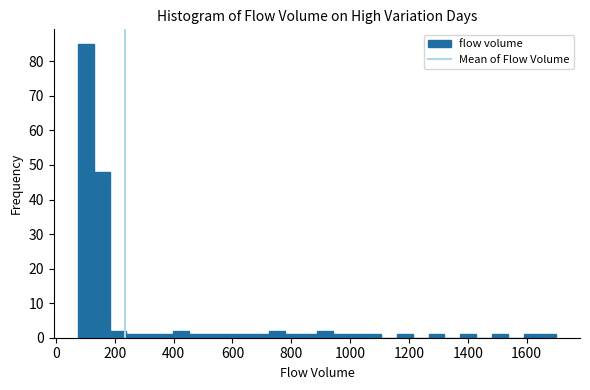

Read against the x-axis, roughly where is the centre of the tallest bar?

100